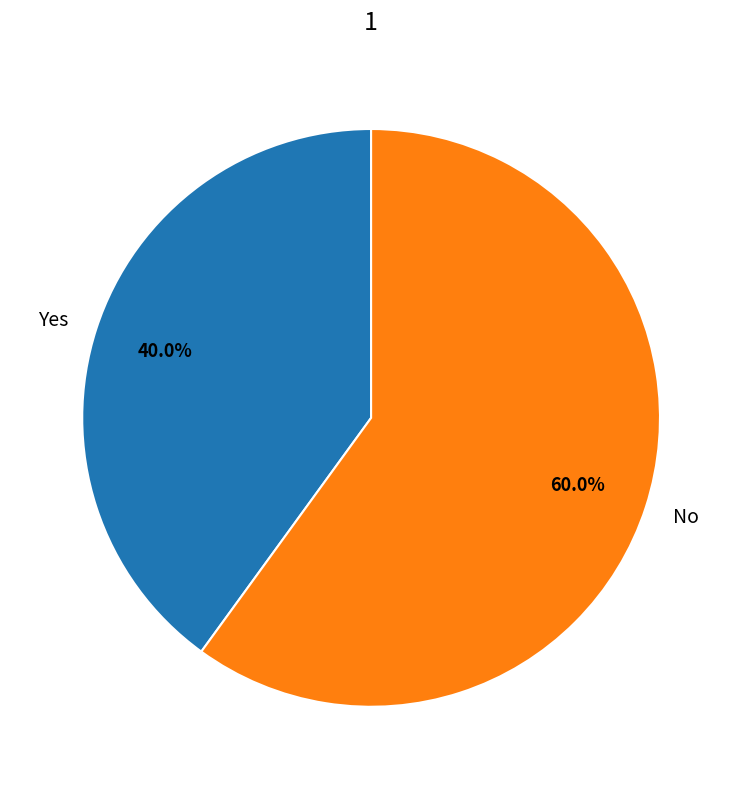

What is the smallest slice in the pie chart?

Yes